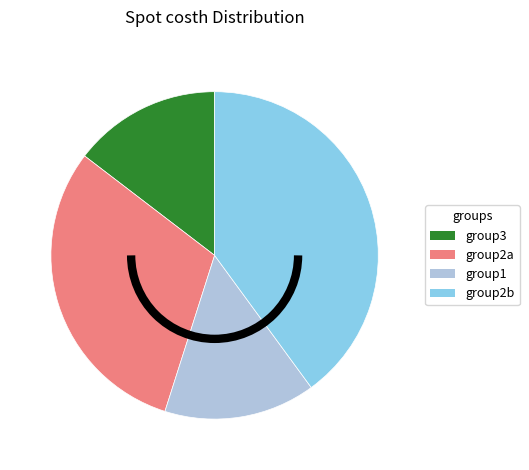

Does any single category account for the majority?

No